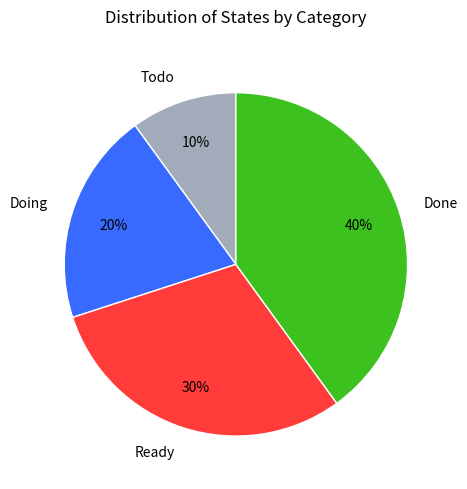

To the nearest percent, what is the average slice percentage?

25%